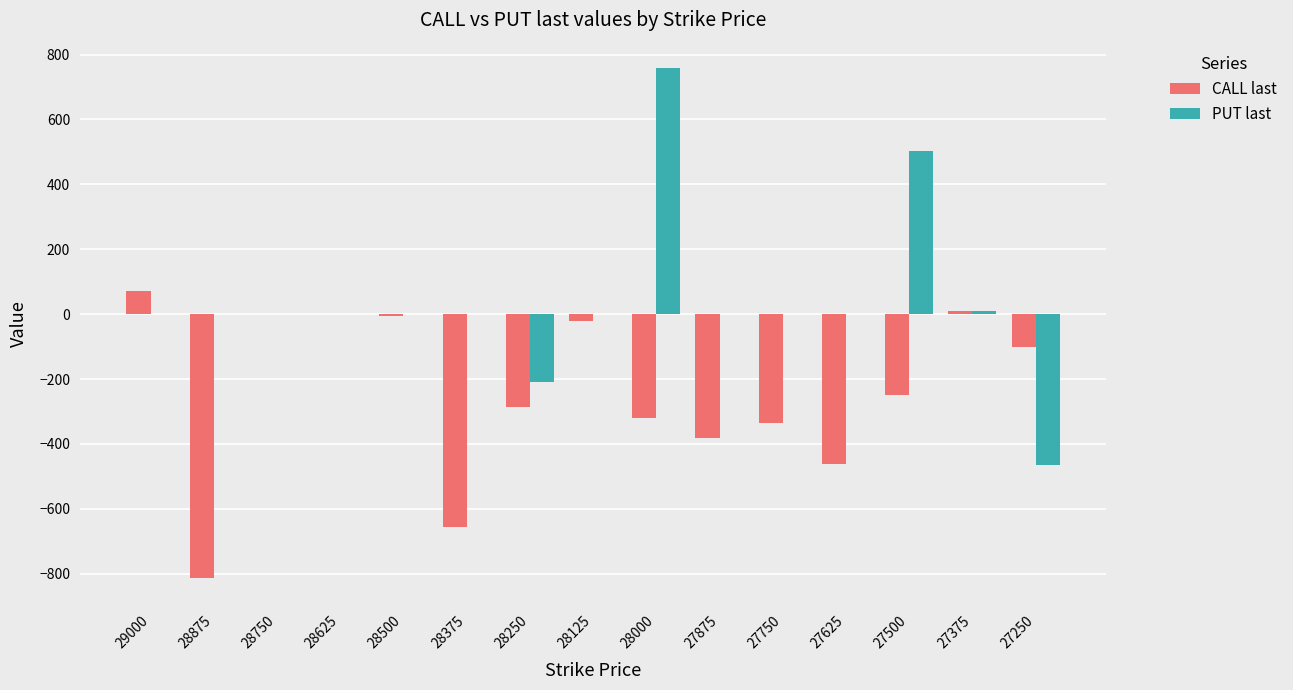

Which series changed the most between 28875 and 28500?

CALL last